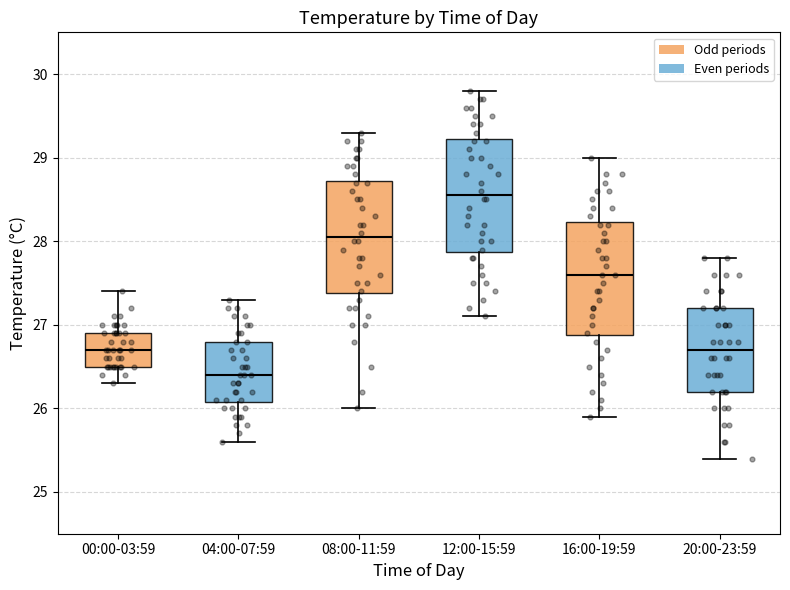

Reading left to right, transcribe this box plot: for each box, give where its median line is, the range the box spans, and where its two whiskers end, as read against the y-axis. The values are not printed on the chart, so give them approximately, as read against the axis.

00:00-03:59: median 26.7, box 26.5 to 26.9, whiskers 26.3 to 27.4
04:00-07:59: median 26.4, box 26.1 to 26.8, whiskers 25.6 to 27.3
08:00-11:59: median 28.1, box 27.4 to 28.7, whiskers 26.0 to 29.3
12:00-15:59: median 28.6, box 27.9 to 29.2, whiskers 27.1 to 29.8
16:00-19:59: median 27.6, box 26.9 to 28.2, whiskers 25.9 to 29.0
20:00-23:59: median 26.7, box 26.2 to 27.2, whiskers 25.4 to 27.8